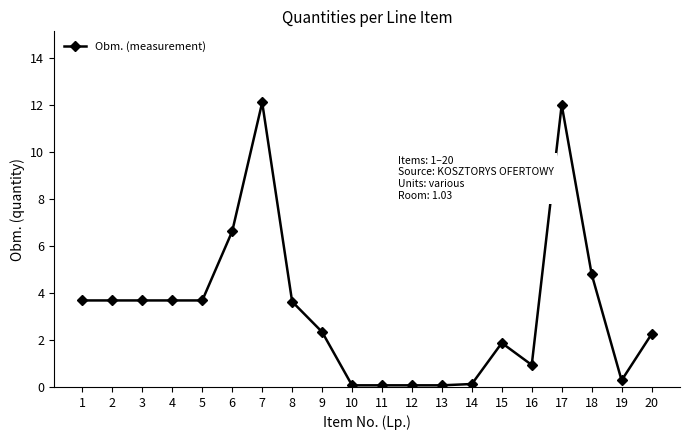

What is the ratio of the value at 18 to the value at 1?

1.3